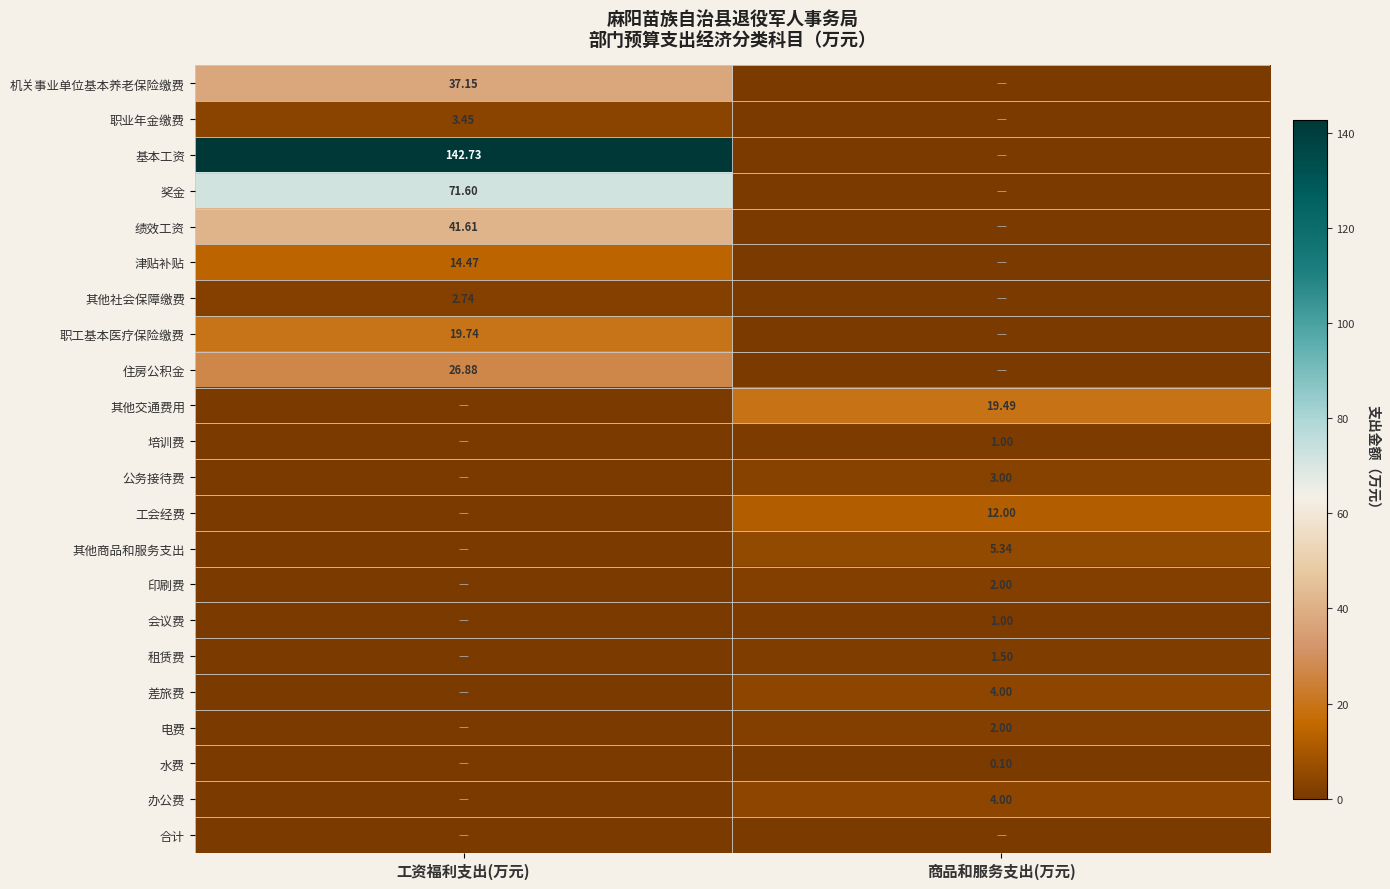

Which series has the largest range (max minus min)?

基本工资